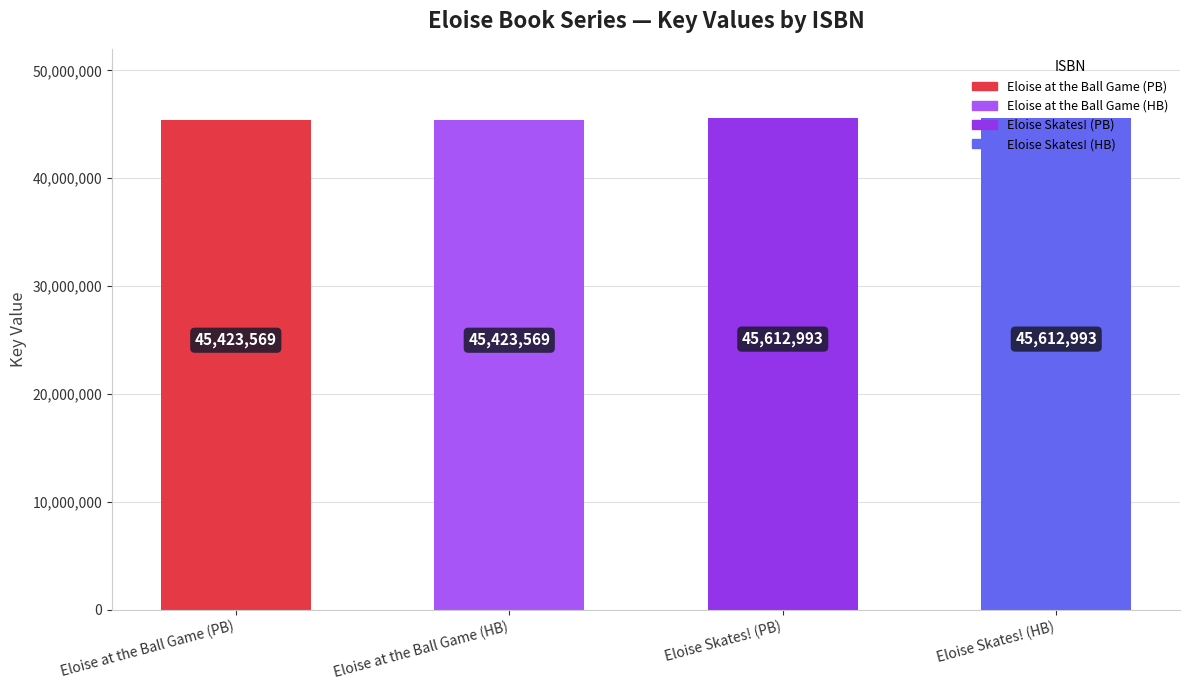

What is the greatest value displayed?

45612993